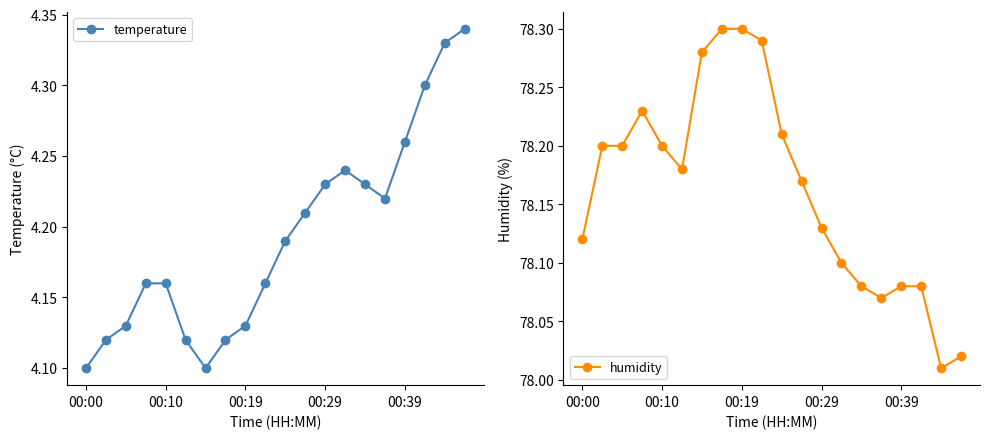

What is the lowest value of the humidity series?

78.0